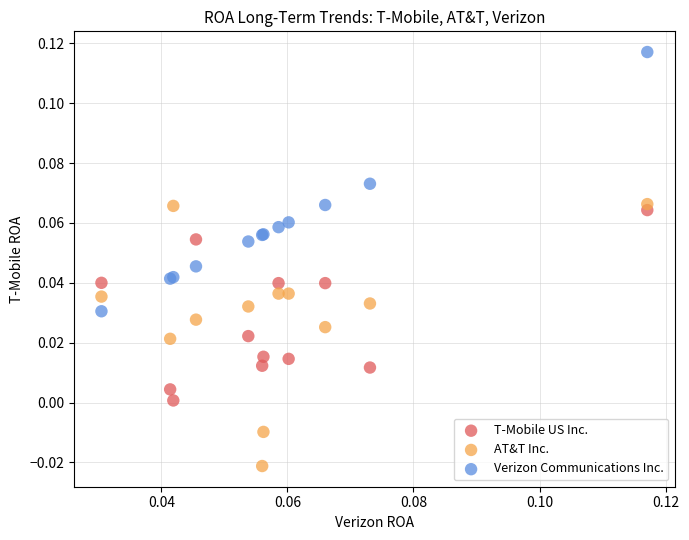

What are all the series names shown in the legend?

T-Mobile US Inc., AT&T Inc., Verizon Communications Inc.